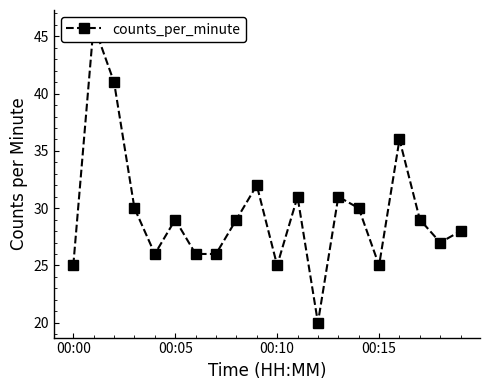

What is the greatest value displayed?

46